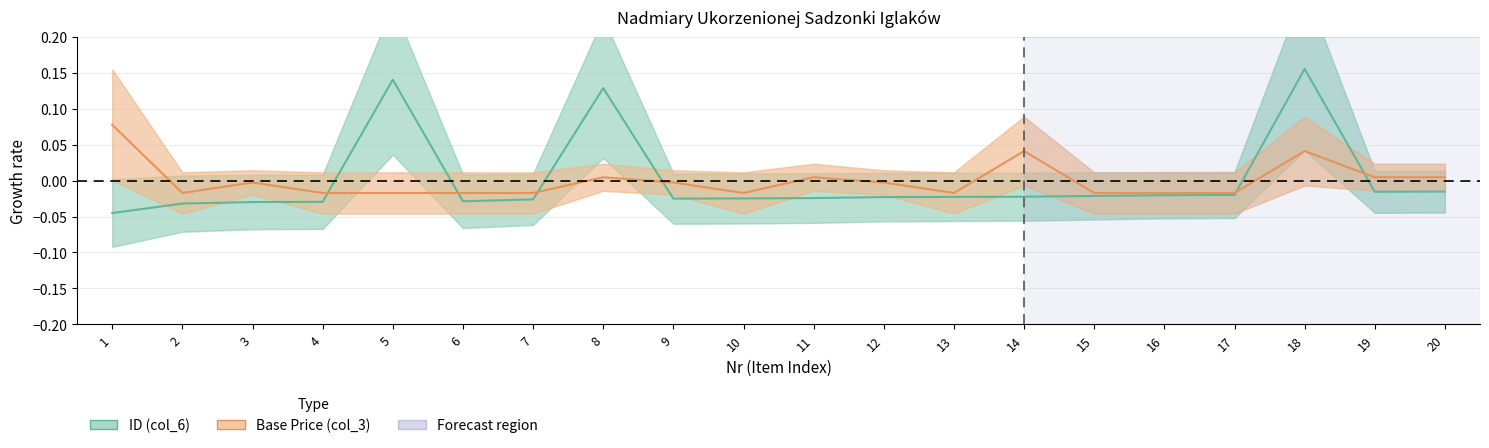

List the series in order of their peak value, lowest first.

Base Price (col_3), ID (col_6)